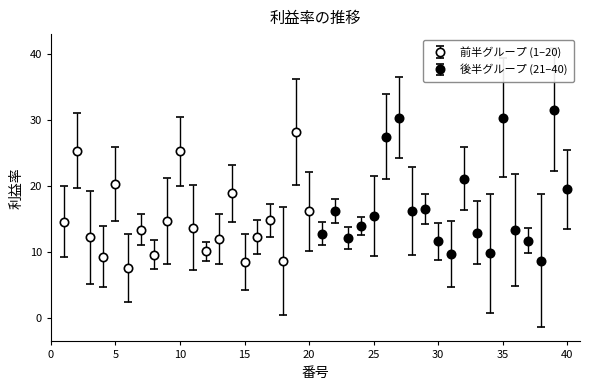

Where is the data nearest to the value 19?

14